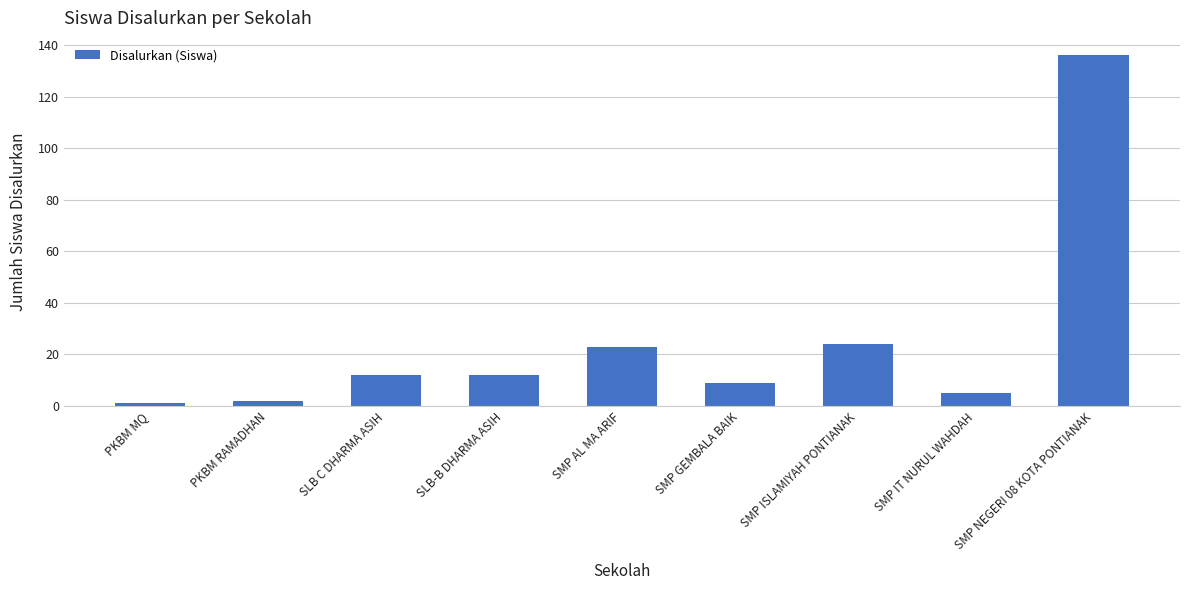

Count the number of categories in the chart.

9